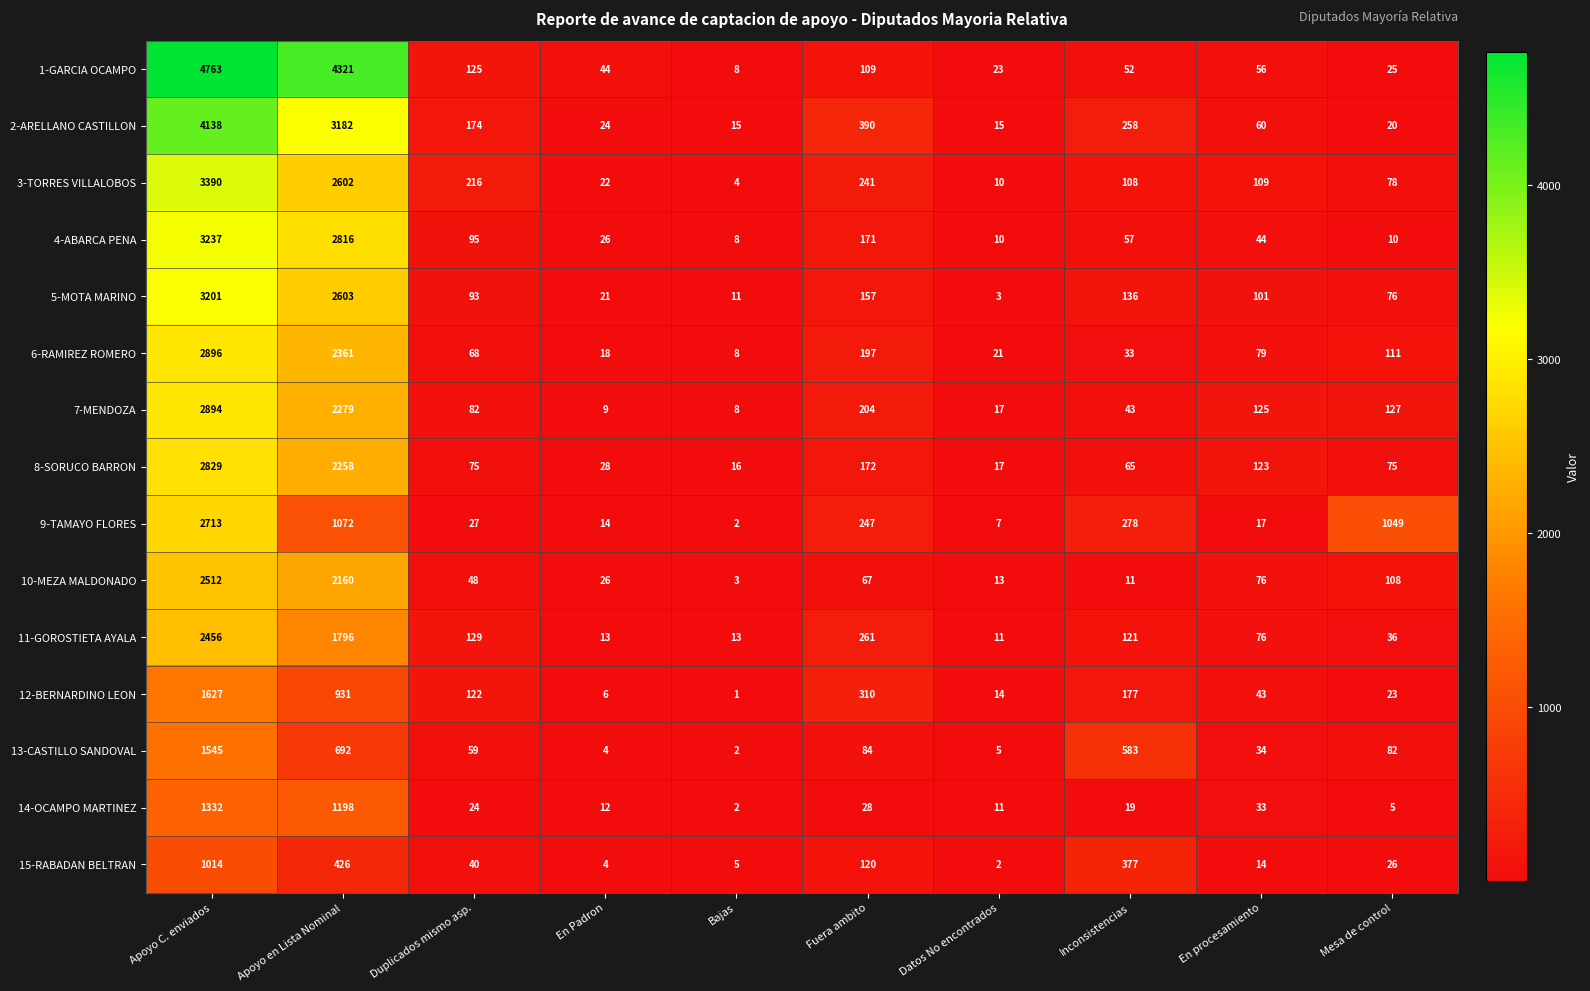

The 5-MOTA MARINO series shows 76 at Mesa de control. True or false?

True